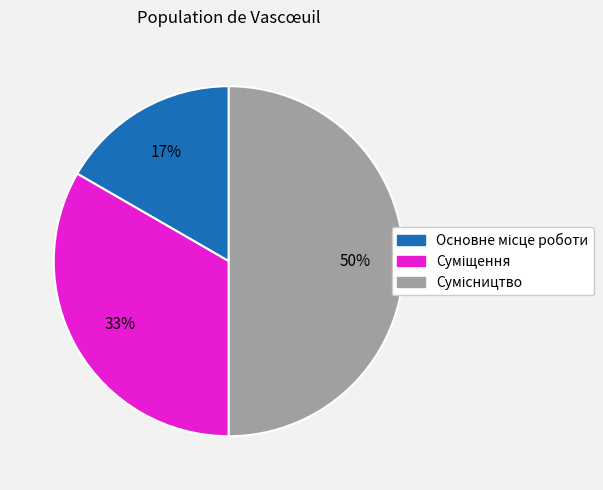

To the nearest percent, what is the average slice percentage?

33%